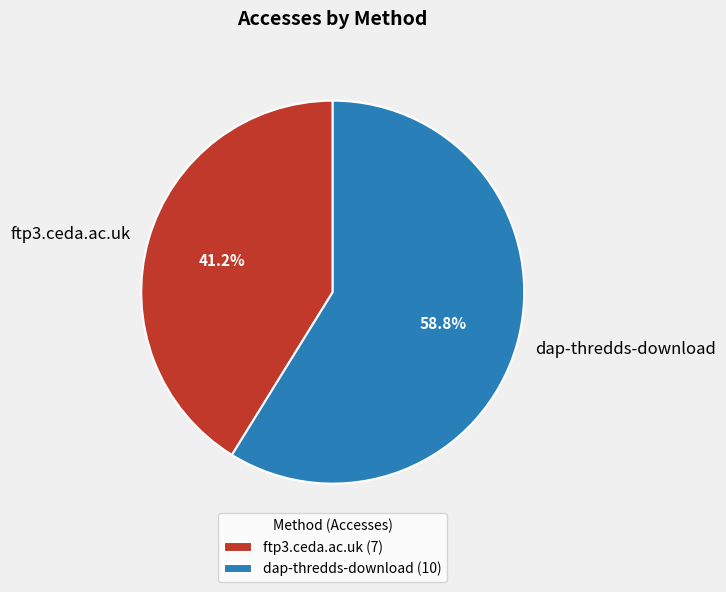

Which category has the smallest portion of the pie?

ftp3.ceda.ac.uk